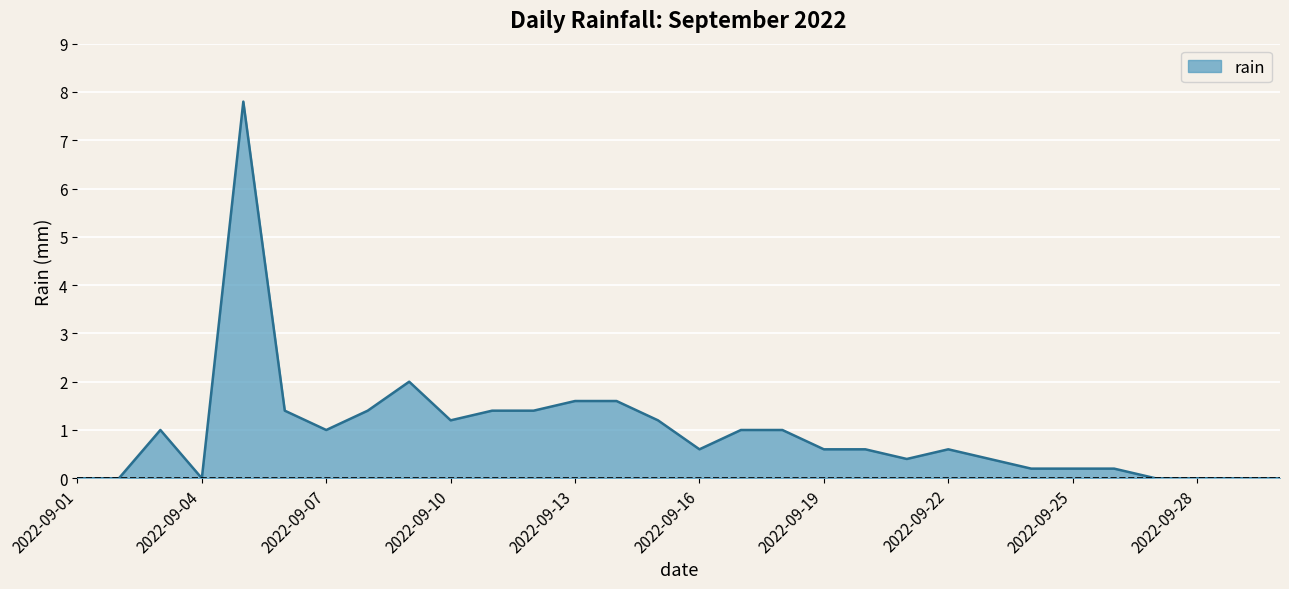

What is the greatest value displayed?

7.8